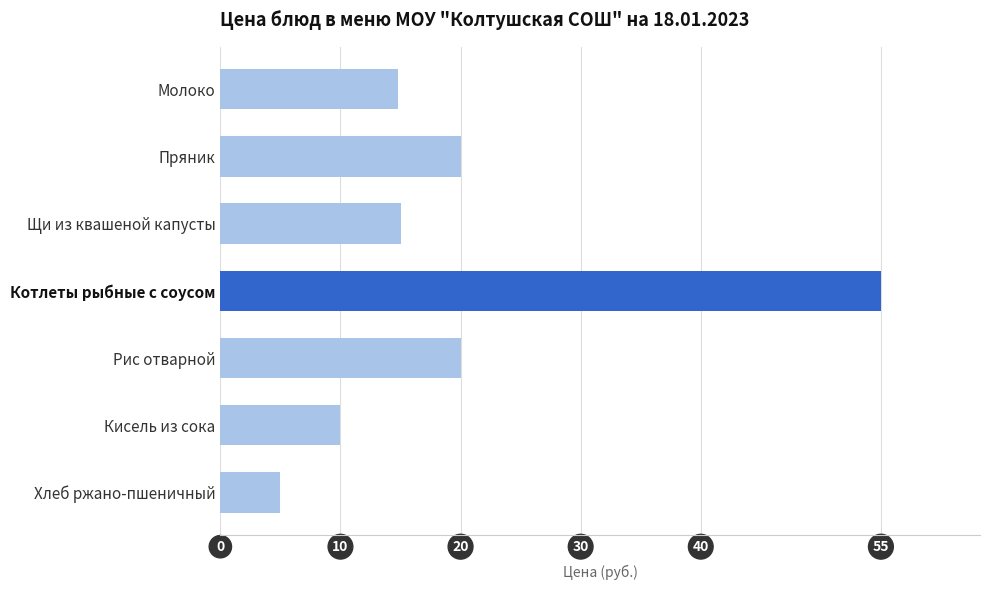

The value at Рис отварной is 6.1. True or false?

False